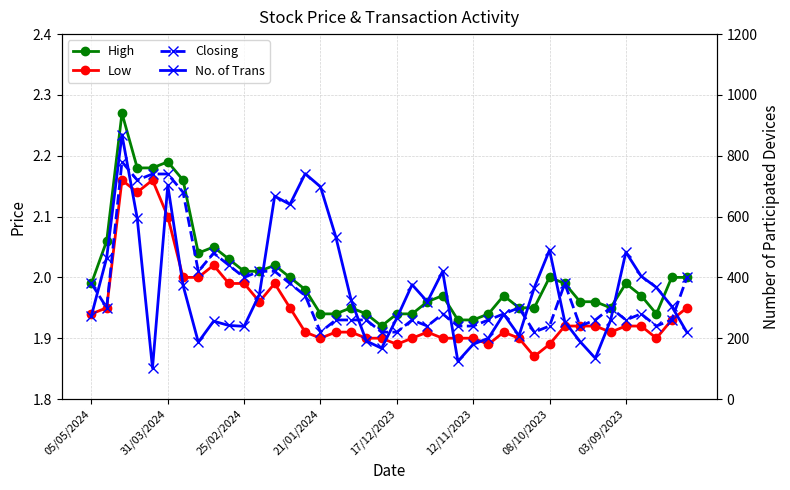

What is the approximate value of High at 29?

1.9